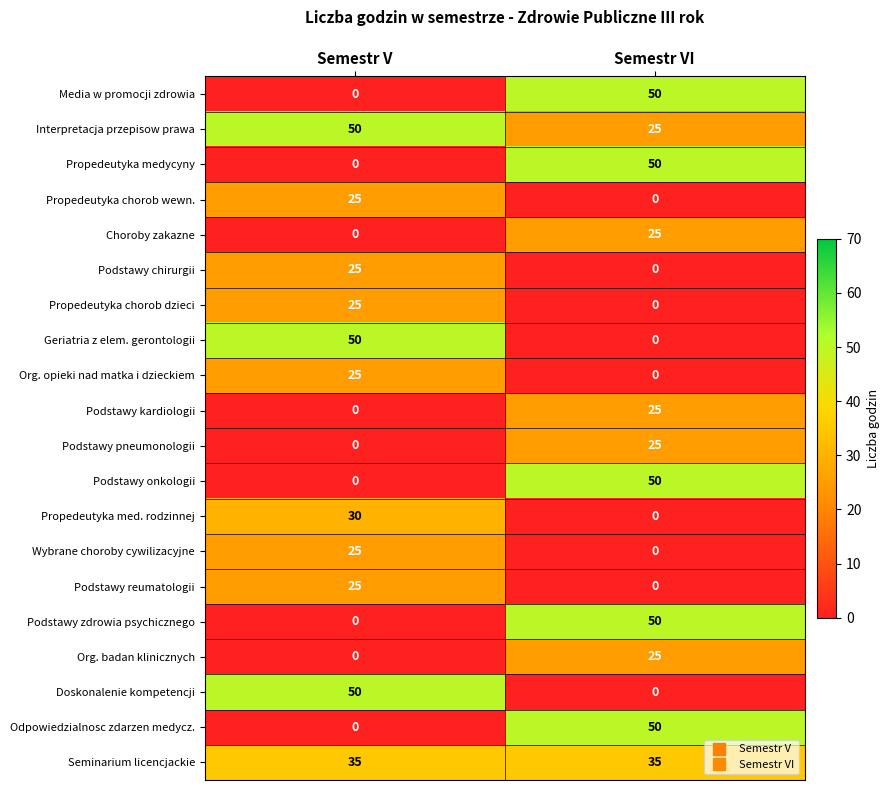

How many series are shown in this chart?

20